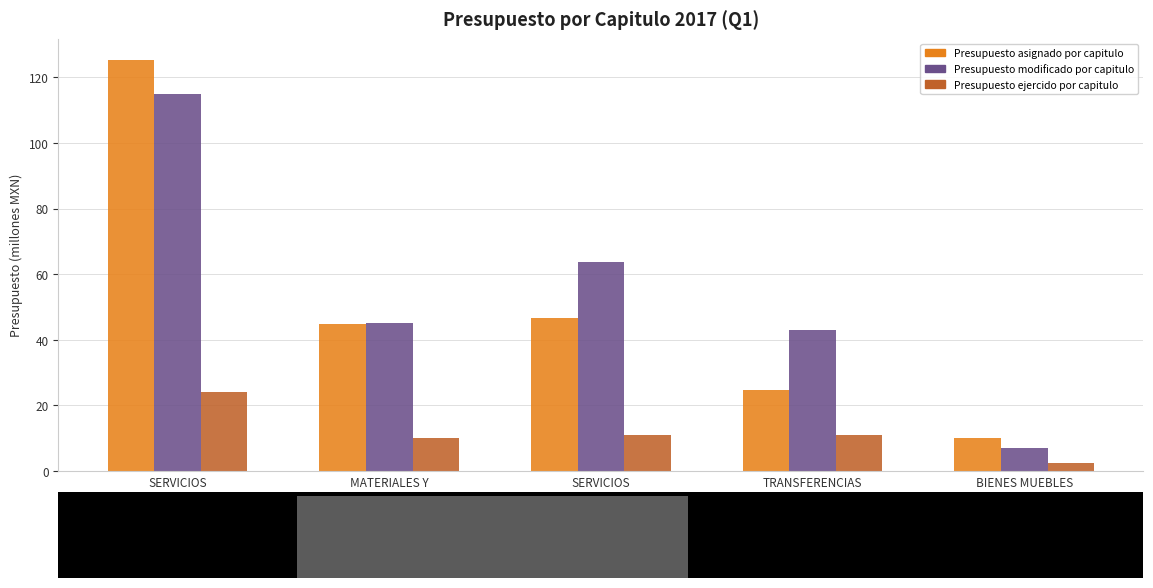

Is the value of Total at BIENES MUEBLES
E INMUEBLES greater than the value of Presupuesto asignado por capitulo at TRANSFERENCIAS
Y SUBSIDIOS?

No